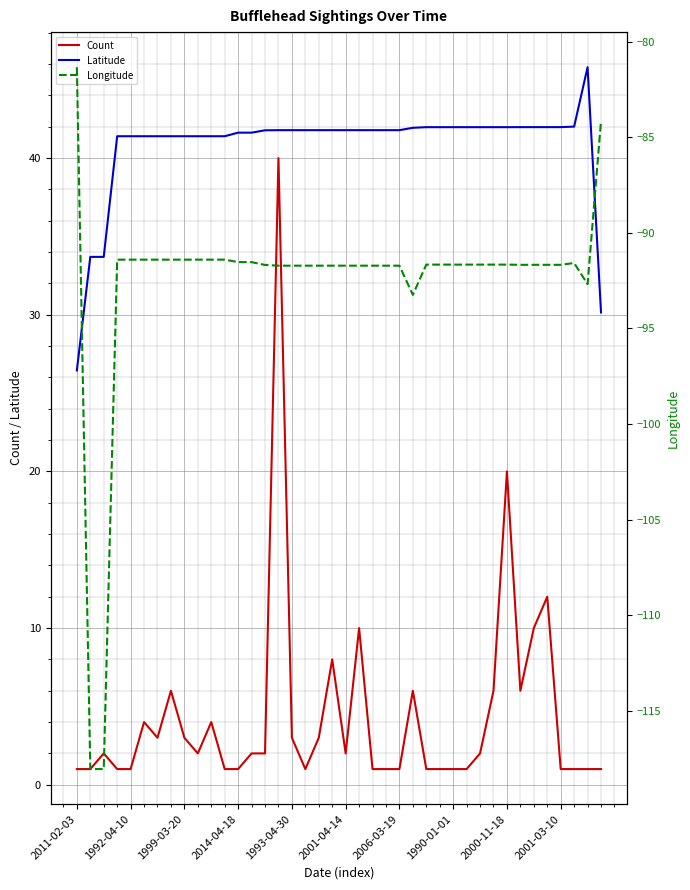

True or false: Latitude and Count intersect in this chart.

False